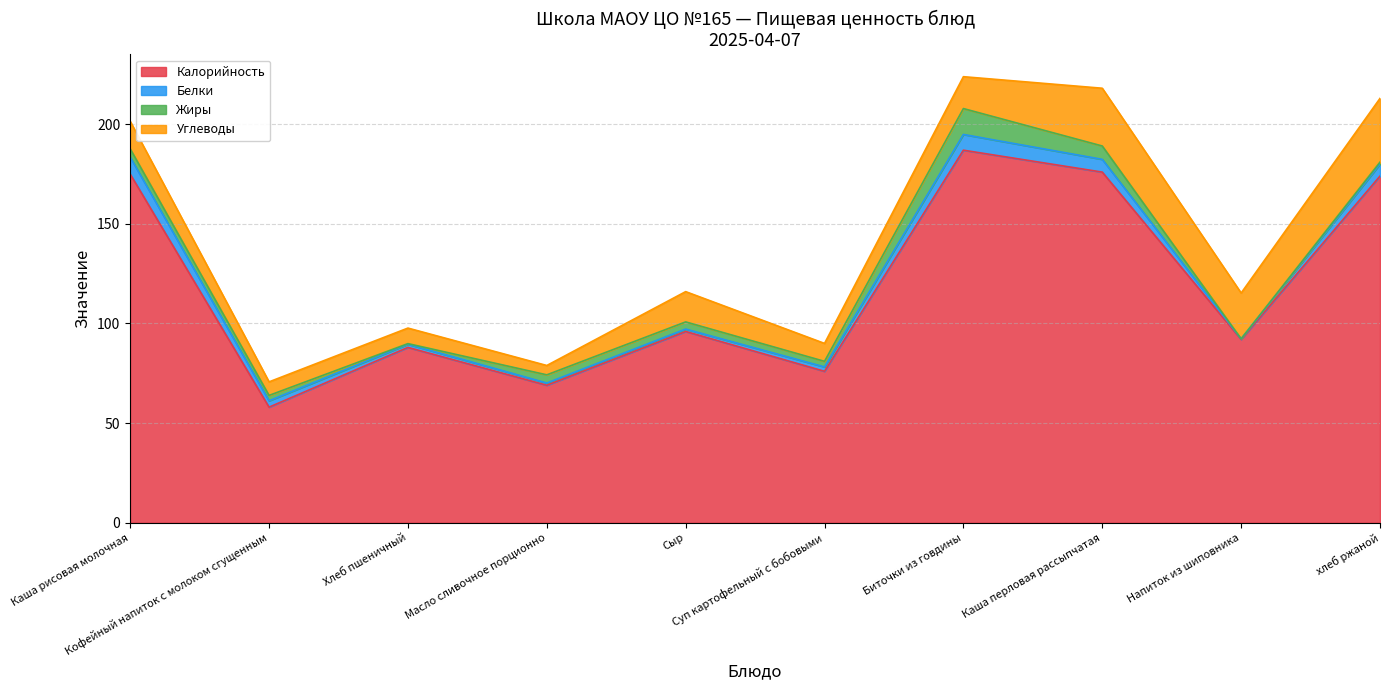

How many data points in Калорийность are less than 96?

5